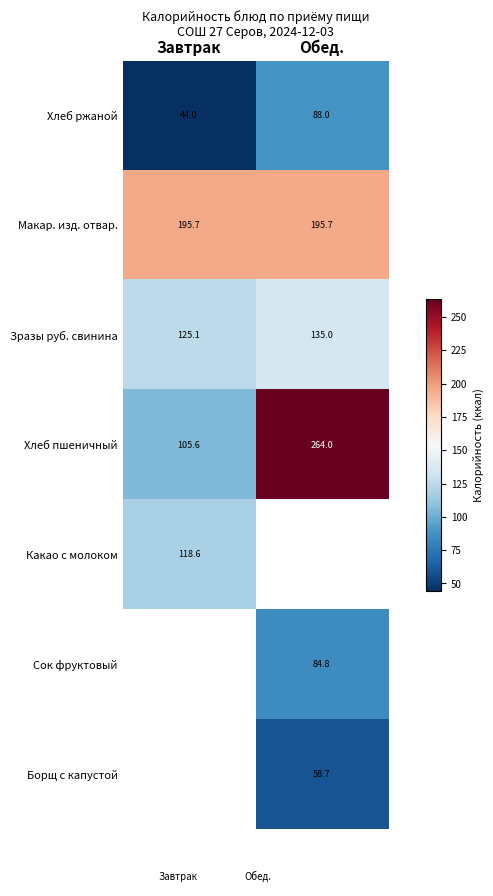

How many data points in Хлеб ржаной are less than 88?

1